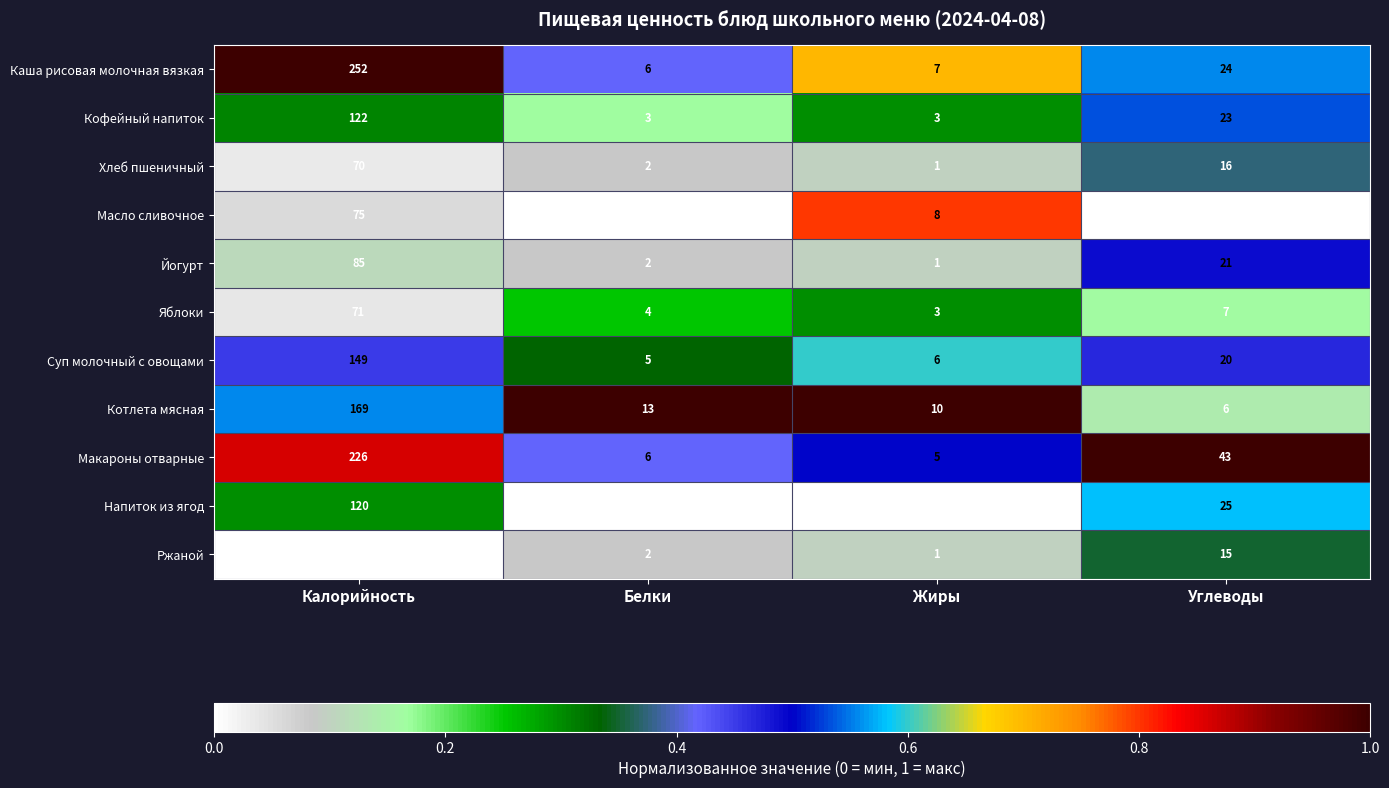

Which category has the highest value in the Суп молочный с овощами series?

Калорийность